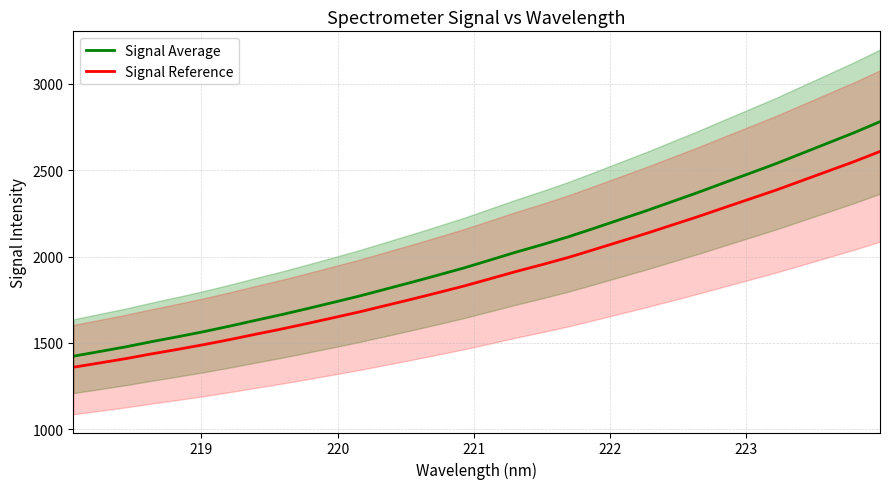

What is the difference between the second highest and second lowest values in the Signal Reference series?

1164.5